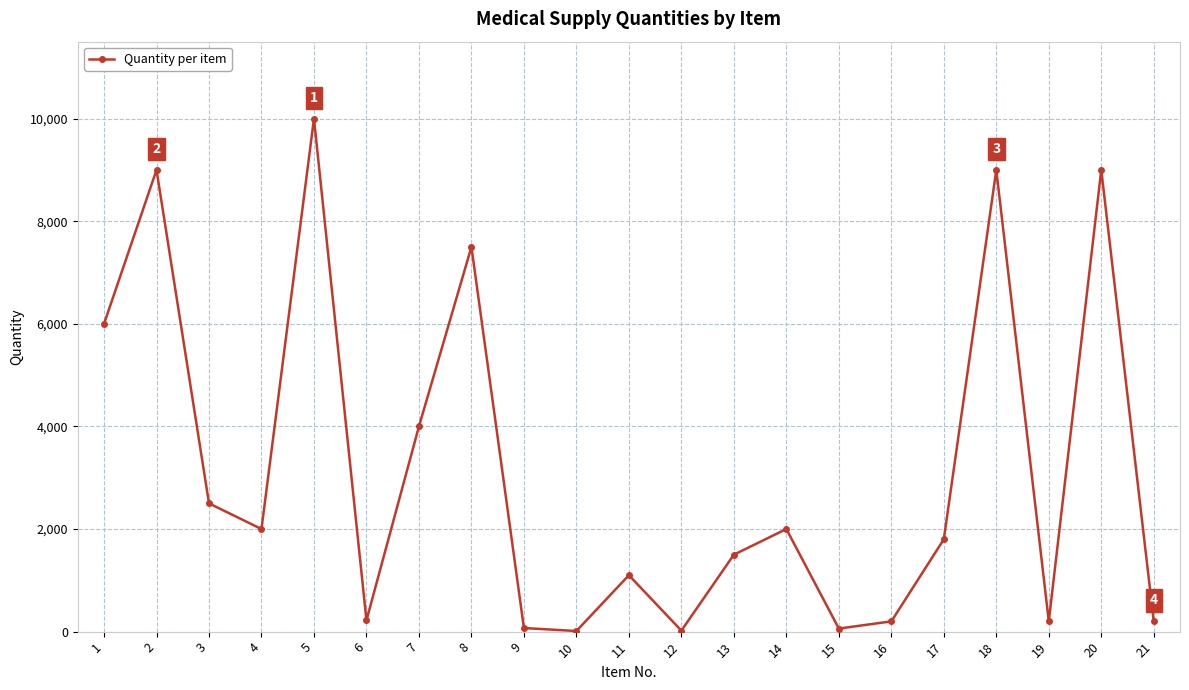

What is the sum of the values at 5 and 2?

19000